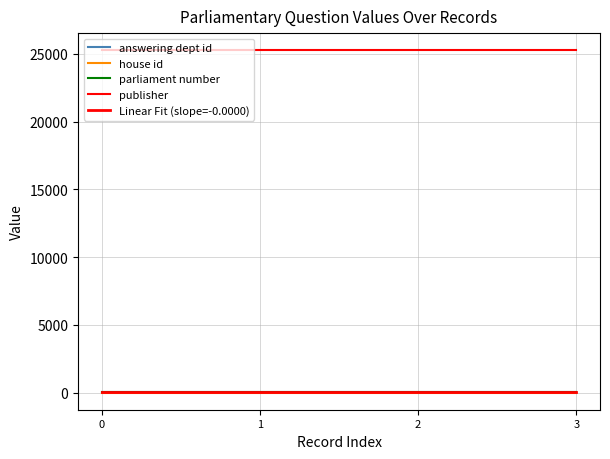

Reading left to right, transcribe all the data shown in this chart.

answering dept id: 0=17.0	1=17.0	2=17.0	3=17.0
house id: 0=1.0	1=1.0	2=1.0	3=1.0
parliament number: 0=57.0	1=57.0	2=57.0	3=57.0
publisher: 0=25259.0	1=25259.0	2=25259.0	3=25259.0
Linear Fit (slope=-0.0000): 0=17.0	1=17.0	2=17.0	3=17.0